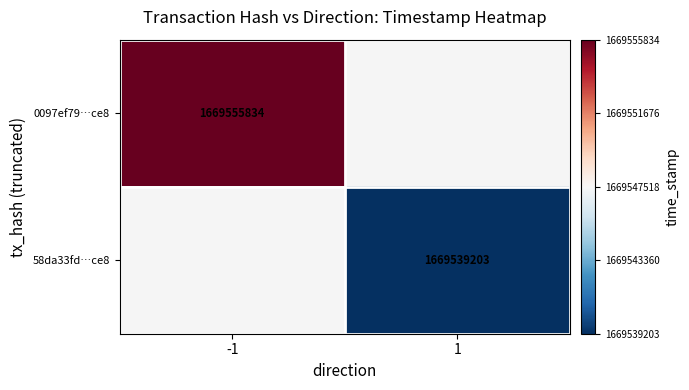

Is it true that 0097ef79…ce8 equals 1669555834 at -1?

True